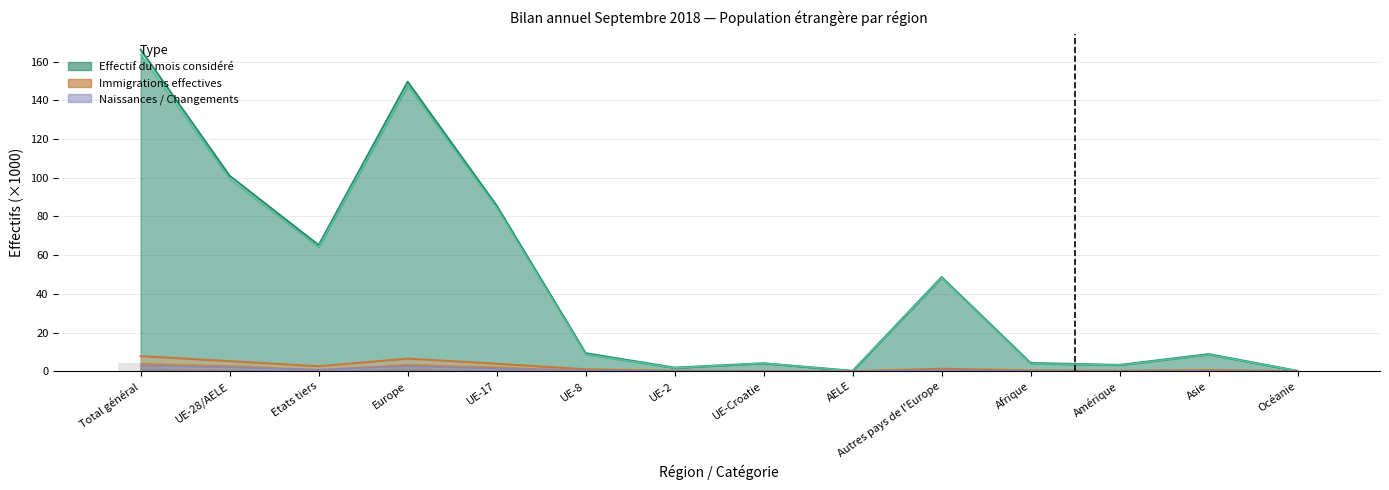

Is the value of Effectif du mois considéré at UE-8 greater than the value of Immigrations effectives at Autres pays de l'Europe?

Yes